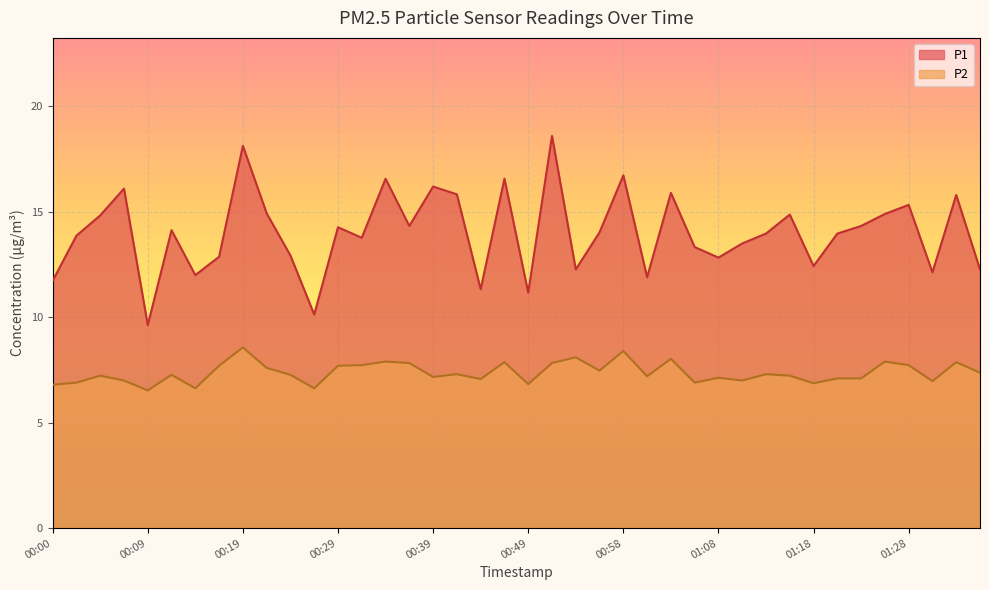

How many data points in P2 are less than 7?

9